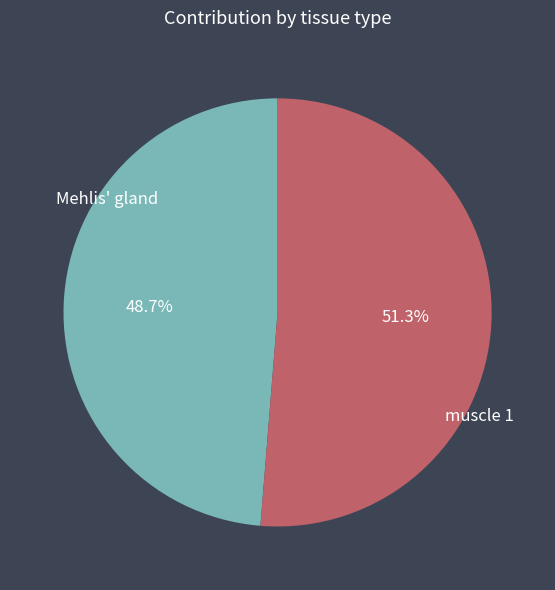

Which slice is the smallest?

Mehlis' gland